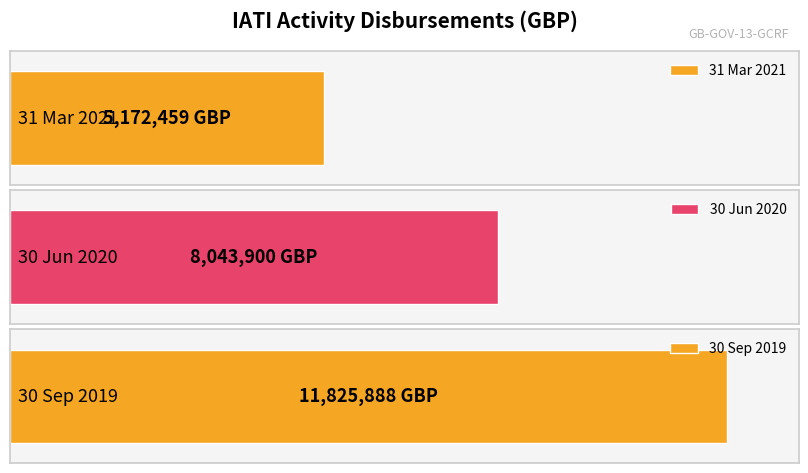

Count the values in the range 5172459 to 11825888.

3